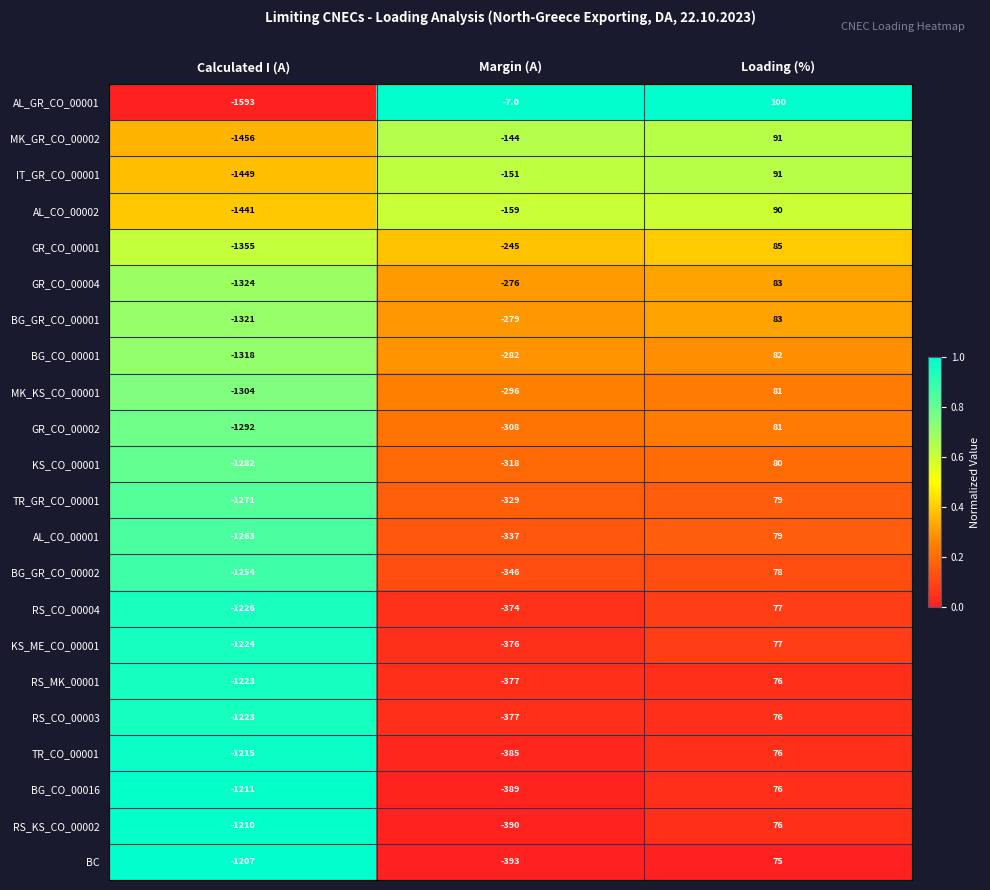

At how many categories does at least one series exceed 0?

1